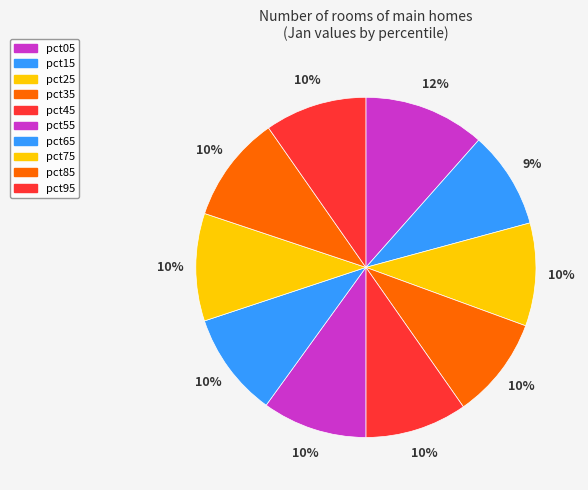

Is it true that pct05 is 26% of the pie?

False